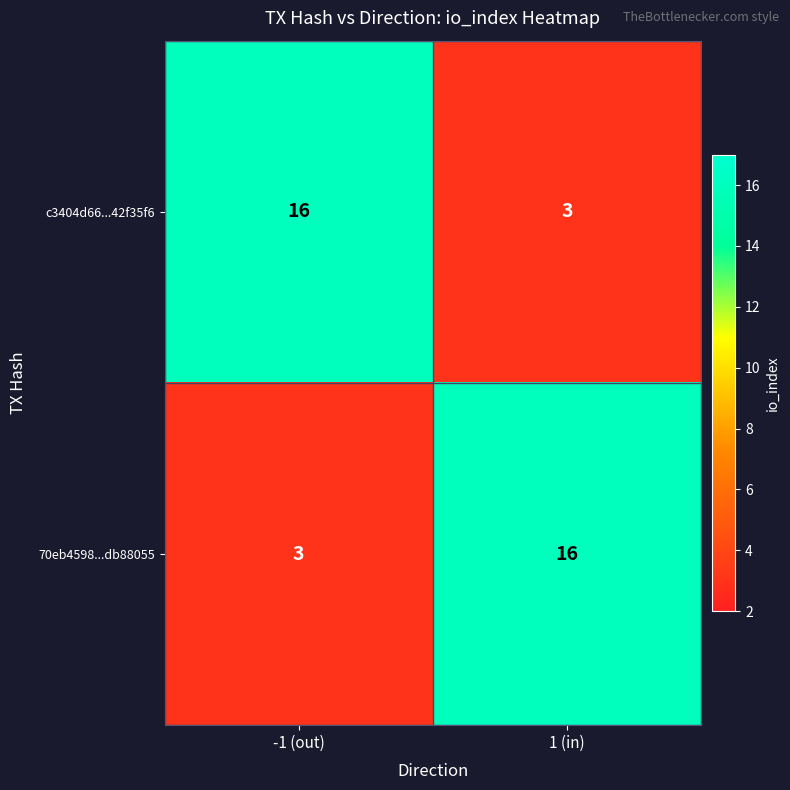

What is the spread (max minus min) of values at 1 (in)?

13